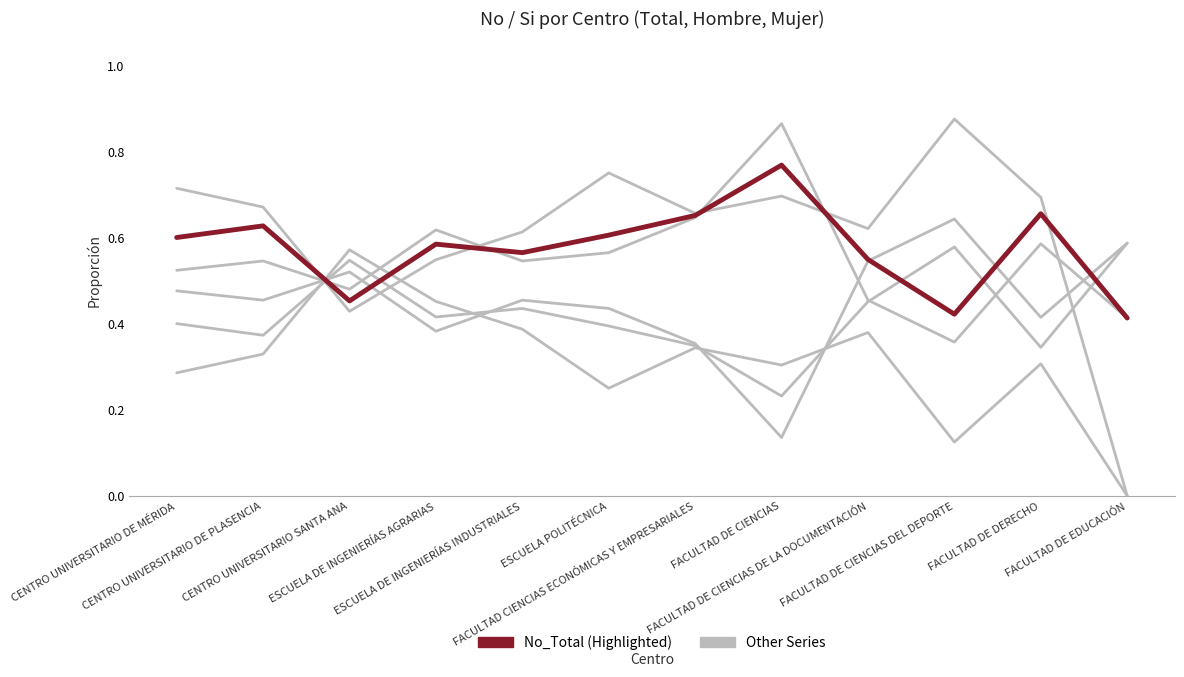

Reading left to right, transcribe all the data shown in this chart.

Other Series: CENTRO UNIVERSITARIO DE MÉRIDA=0.5	CENTRO UNIVERSITARIO DE PLASENCIA=0.5	CENTRO UNIVERSITARIO SANTA ANA=0.5	ESCUELA DE INGENIERÍAS AGRARIAS=0.6	ESCUELA DE INGENIERÍAS INDUSTRIALES=0.5	ESCUELA POLITÉCNICA=0.6	FACULTAD CIENCIAS ECONÓMICAS Y EMPRESARIALES=0.6	FACULTAD DE CIENCIAS=0.9	FACULTAD DE CIENCIAS DE LA DOCUMENTACIÓN=0.5	FACULTAD DE CIENCIAS DEL DEPORTE=0.4	FACULTAD DE DERECHO=0.6	FACULTAD DE EDUCACIÓN=0.4
No_Total (Highlighted): CENTRO UNIVERSITARIO DE MÉRIDA=0.6	CENTRO UNIVERSITARIO DE PLASENCIA=0.6	CENTRO UNIVERSITARIO SANTA ANA=0.5	ESCUELA DE INGENIERÍAS AGRARIAS=0.6	ESCUELA DE INGENIERÍAS INDUSTRIALES=0.6	ESCUELA POLITÉCNICA=0.6	FACULTAD CIENCIAS ECONÓMICAS Y EMPRESARIALES=0.7	FACULTAD DE CIENCIAS=0.8	FACULTAD DE CIENCIAS DE LA DOCUMENTACIÓN=0.5	FACULTAD DE CIENCIAS DEL DEPORTE=0.4	FACULTAD DE DERECHO=0.7	FACULTAD DE EDUCACIÓN=0.4